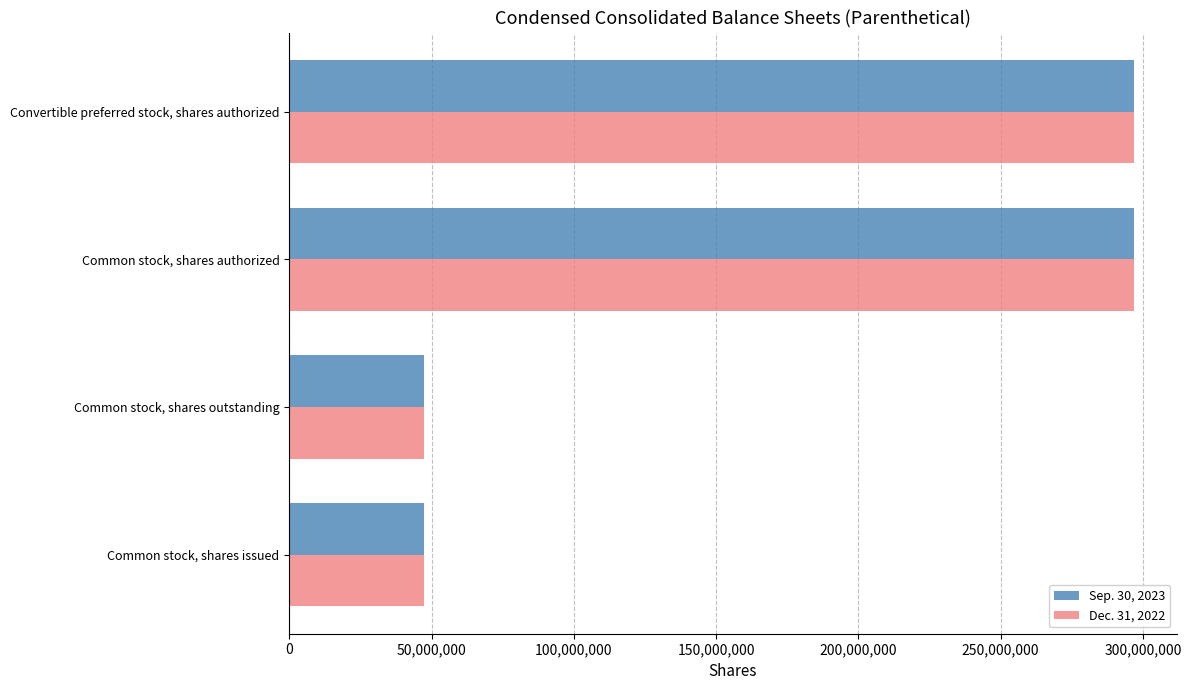

How many Sep. 30, 2023 values are between 47264197 and 297000000?

4